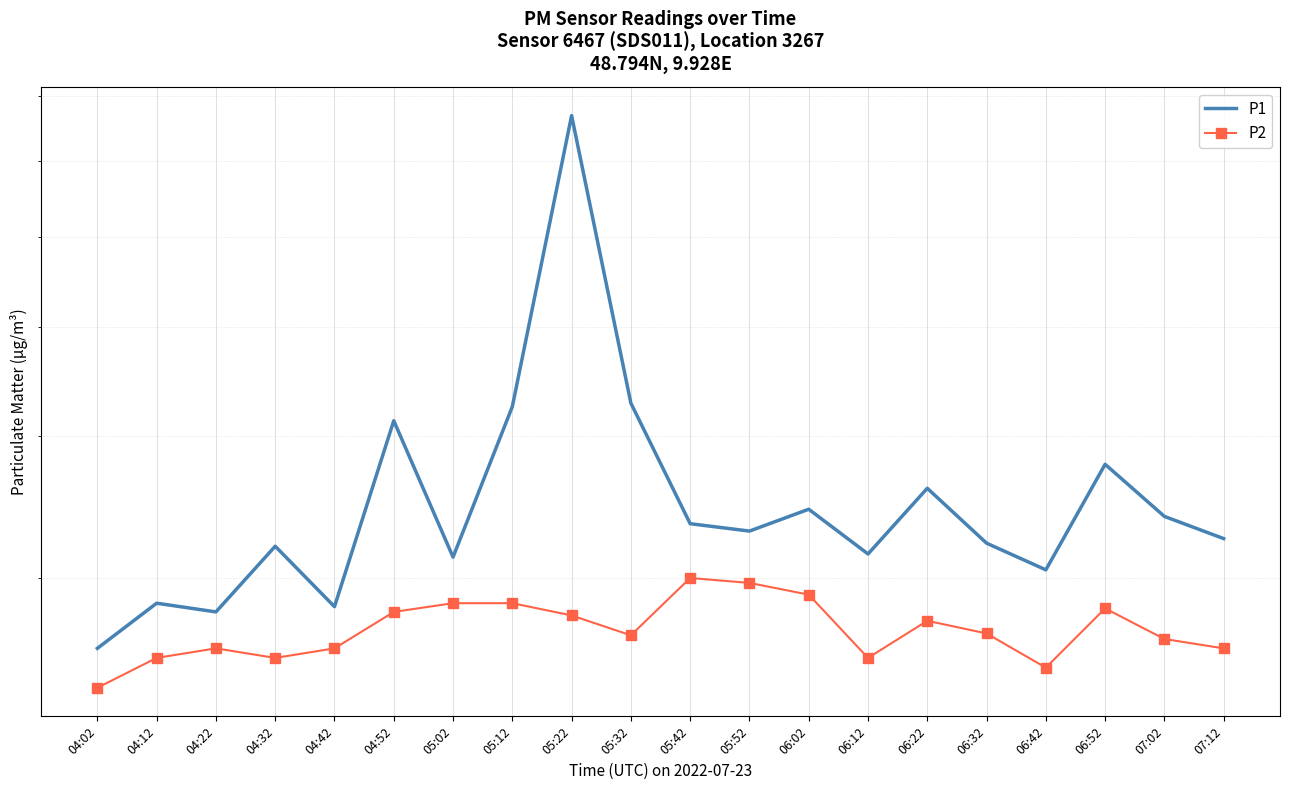

Reading left to right, extract all data points from this chart.

P1: 2.6	2.9	2.8	3.2	2.8	4.1	3.1	4.2	7.7	4.3	3.4	3.3	3.5	3.1	3.6	3.2	3.0	3.8	3.4	3.2
P2: 2.4	2.5	2.6	2.5	2.6	2.8	2.9	2.9	2.8	2.7	3.0	3.0	2.9	2.5	2.8	2.7	2.5	2.8	2.6	2.6